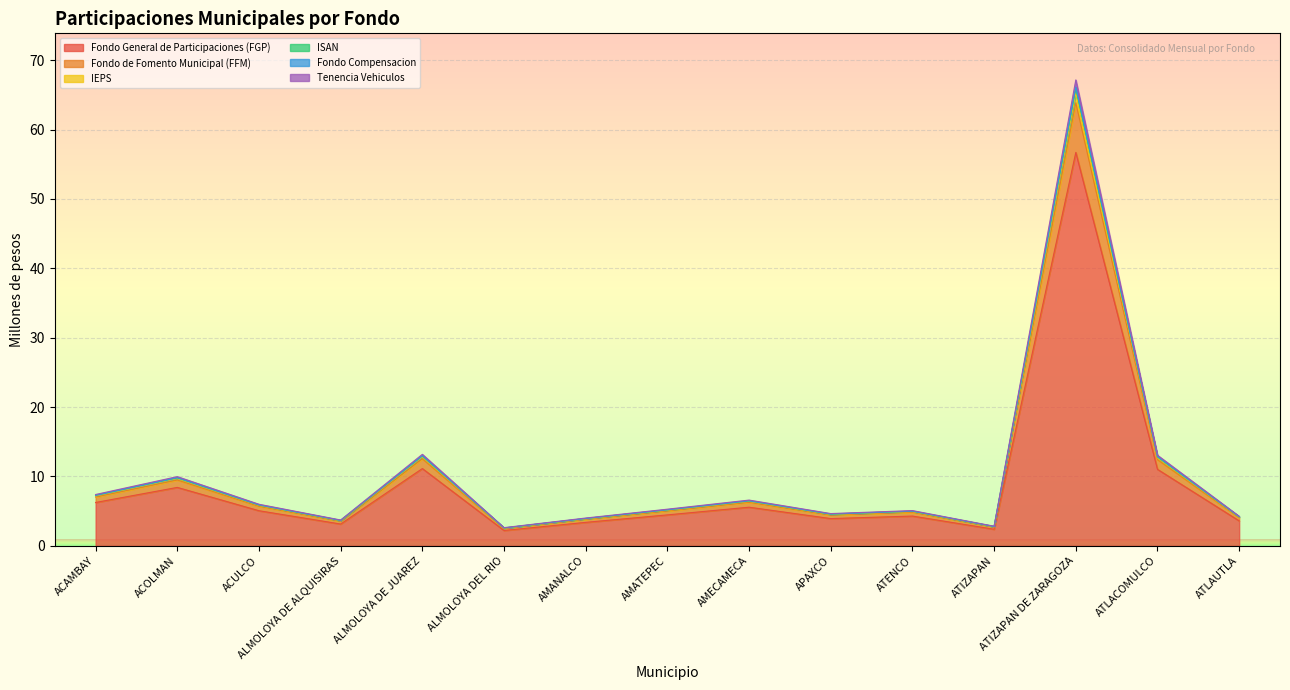

Reading left to right, what are all the values shown in this chart?

Fondo General de Participaciones (FGP): 6.2	8.4	5.1	3.1	11.1	2.2	3.4	4.5	5.6	3.9	4.3	2.4	56.7	11.0	3.6
Fondo de Fomento Municipal (FFM): 7.3	9.8	5.9	3.7	13.0	2.6	3.9	5.2	6.5	4.6	5.0	2.8	66.1	12.9	4.2
IEPS: 7.0	9.5	5.7	3.5	12.5	2.5	3.8	5.0	6.3	4.4	4.8	2.7	63.9	12.4	4.1
ISAN: 7.2	9.7	5.8	3.6	12.8	2.5	3.9	5.1	6.4	4.5	4.9	2.7	65.3	12.7	4.1
Fondo Compensacion: 7.3	9.8	5.9	3.7	12.9	2.6	3.9	5.2	6.5	4.6	5.0	2.8	65.9	12.8	4.2
Tenencia Vehiculos: 7.4	10.0	6.0	3.7	13.2	2.6	4.0	5.3	6.6	4.6	5.1	2.8	67.2	13.1	4.3